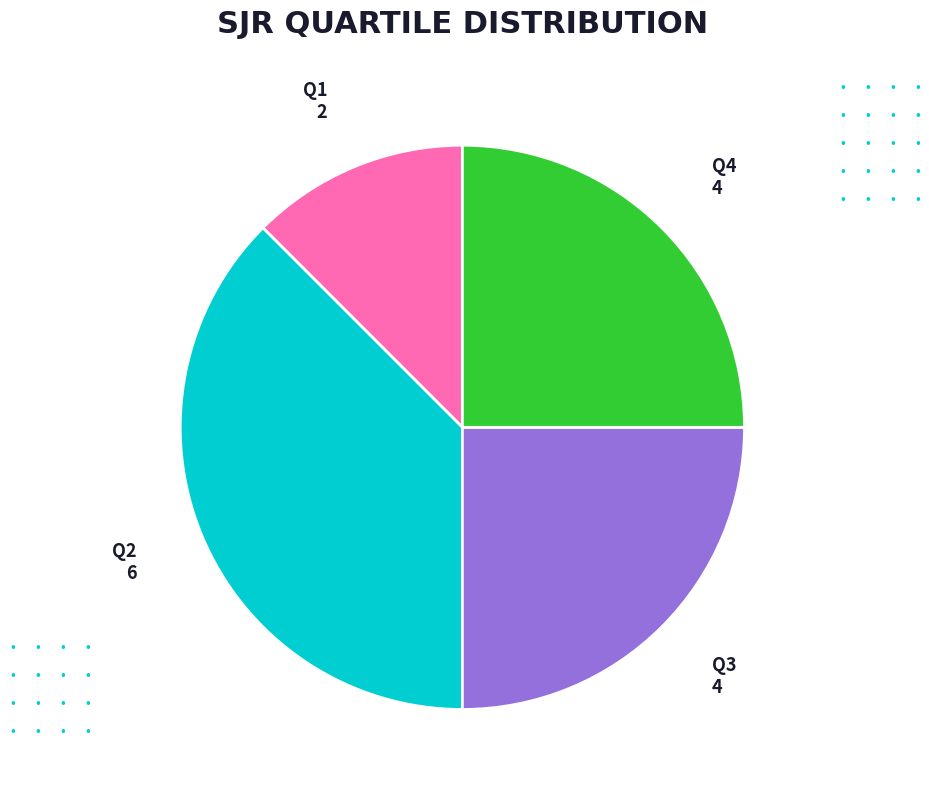

How many segments does this pie chart have?

4